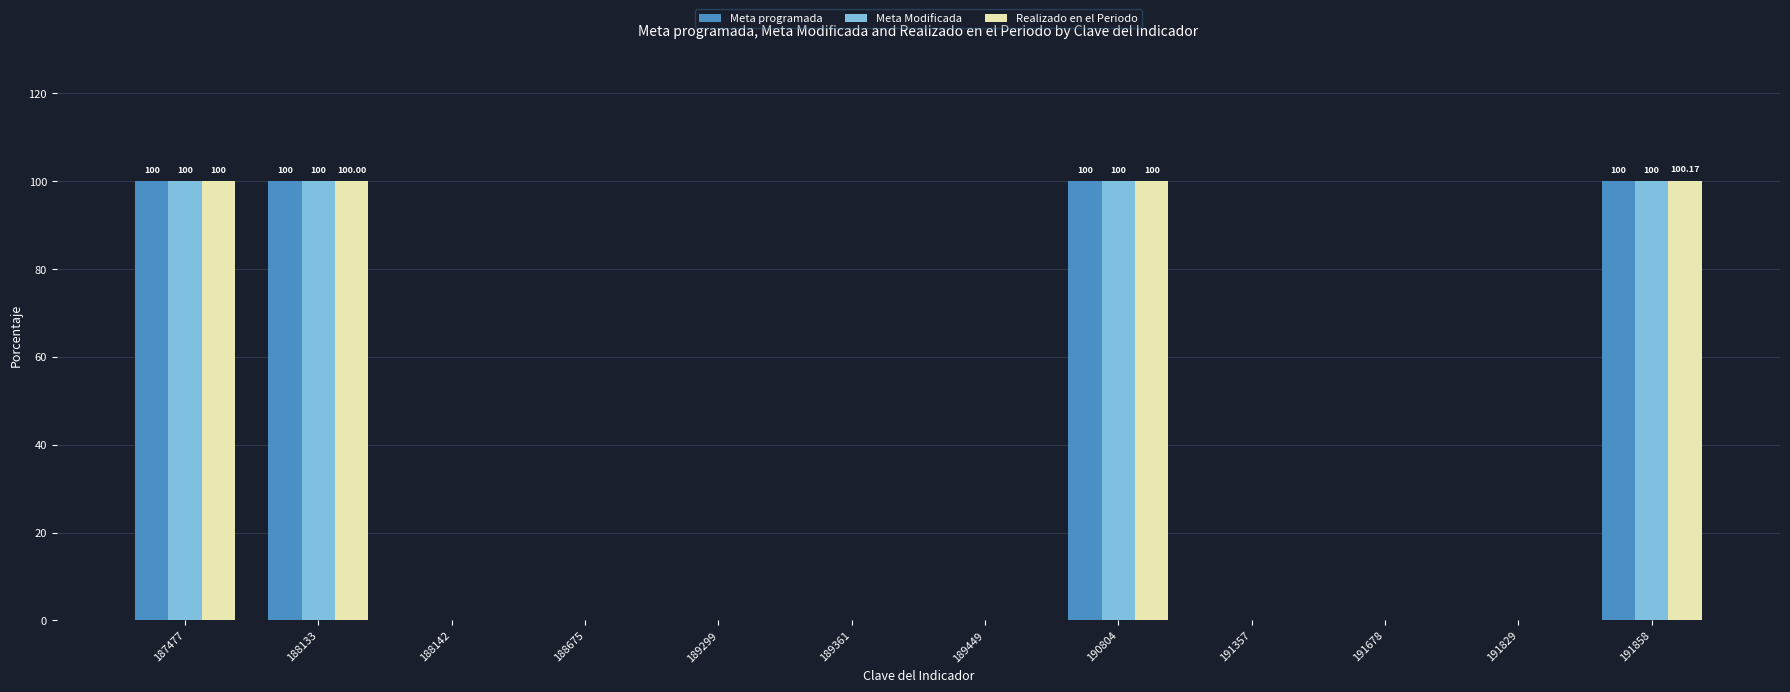

What is the total value across all series at 187477?

300.0